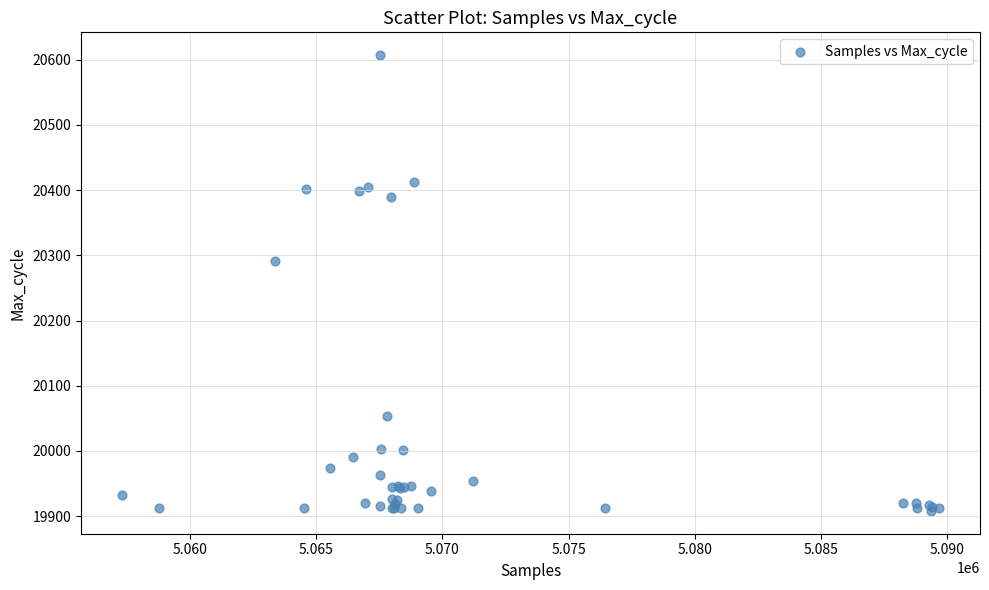

What Y value in the scatter plot is closest to 20257?

20292